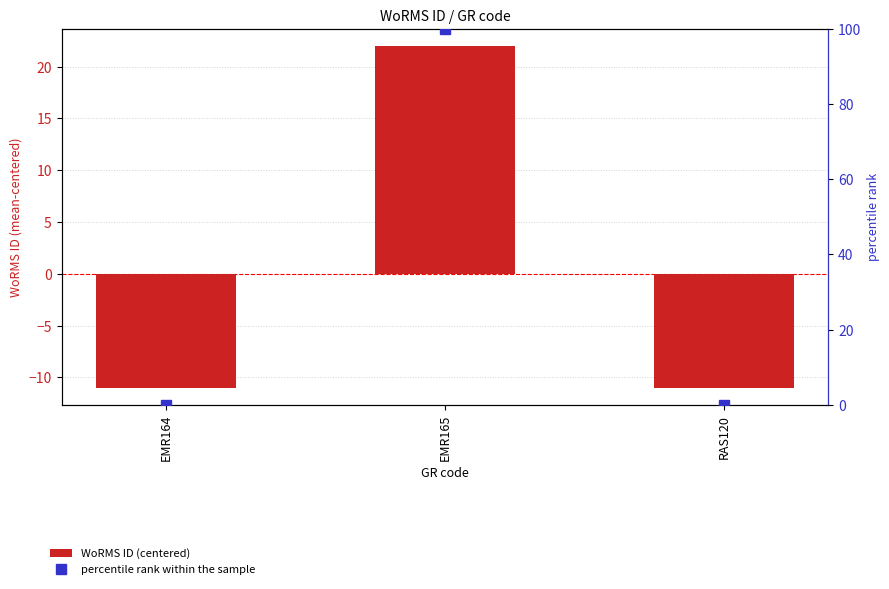

List the labels in order of percentile rank within the sample value, smallest first.

EMR164, RAS120, EMR165